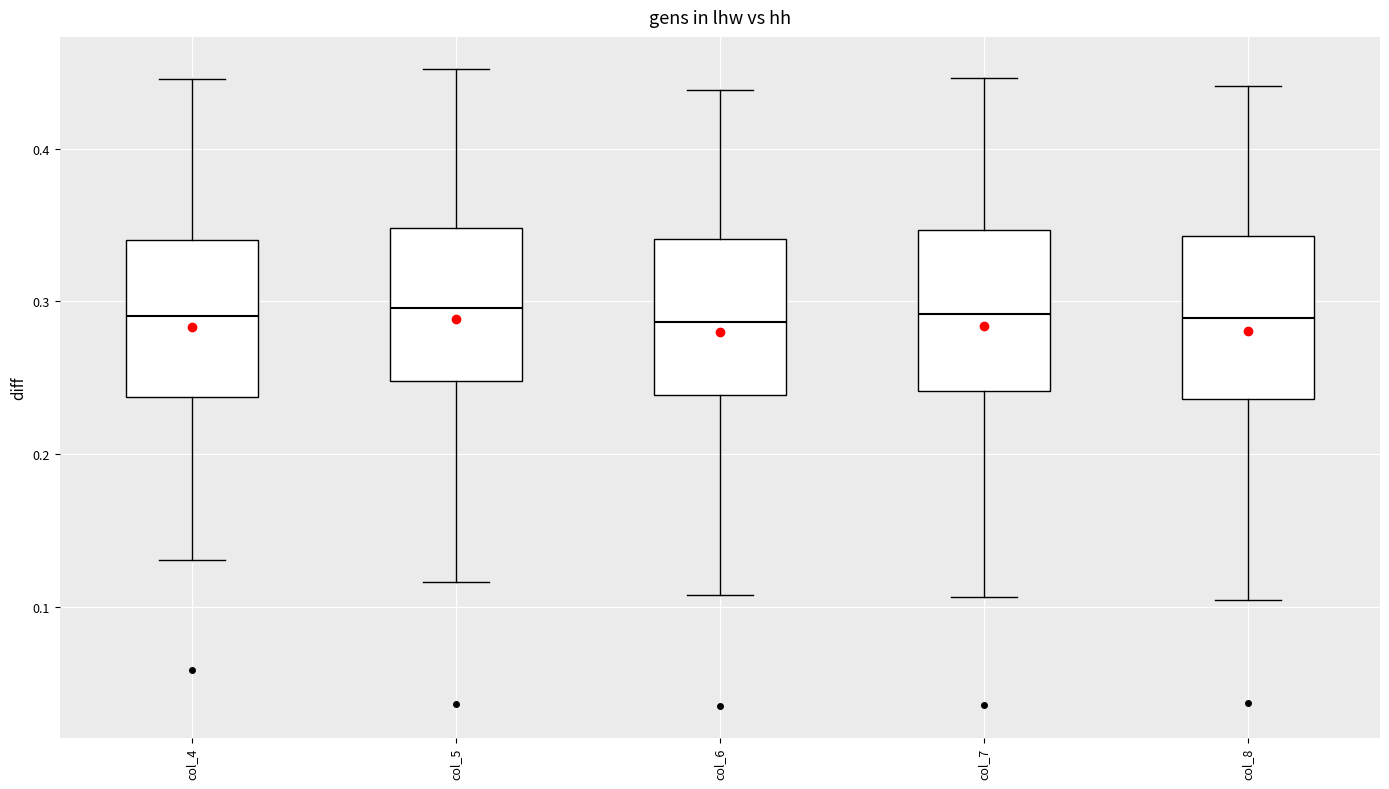

Where is the upper edge of the box for col_6 on the y-axis? The values are not printed on the chart, so give them approximately, as read against the axis.

0.34